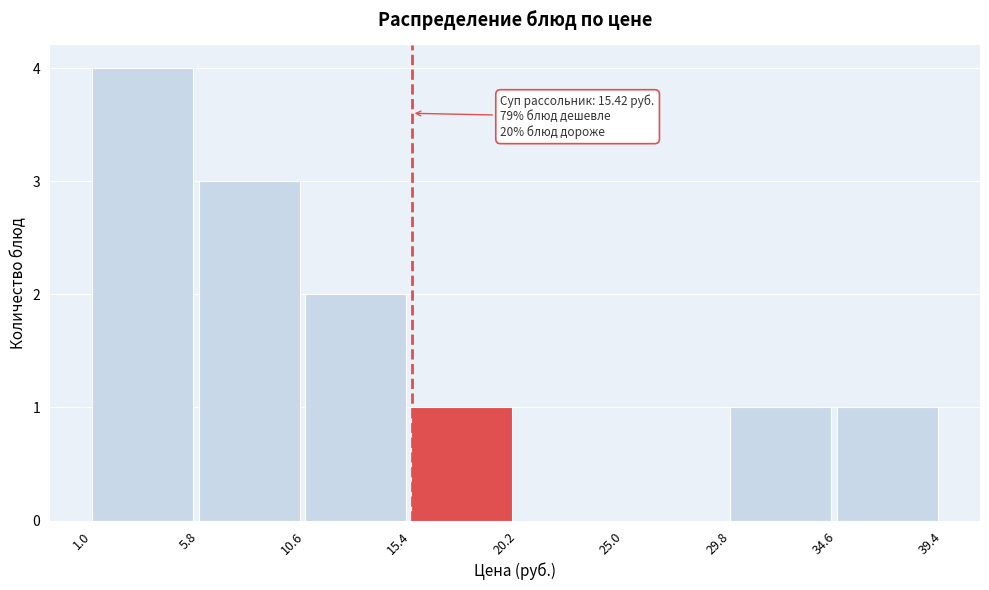

Which range on the x-axis has the tallest bar?

1.0 to 5.8